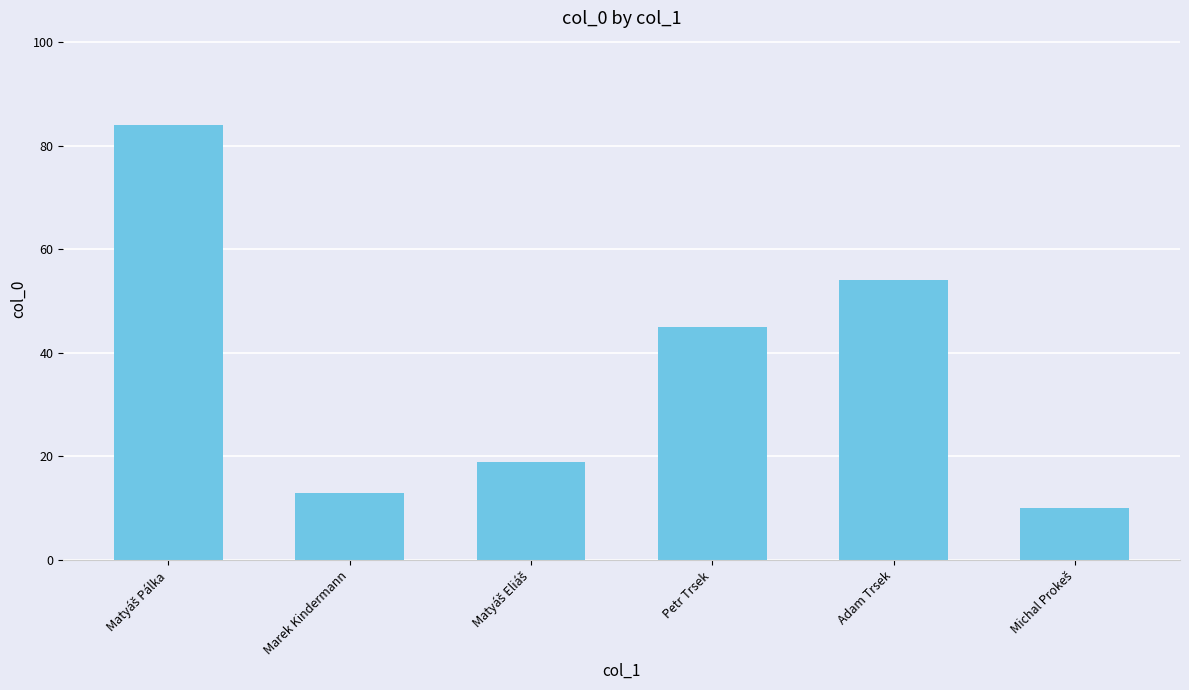

What is the value of the 2nd bar from the left?

13